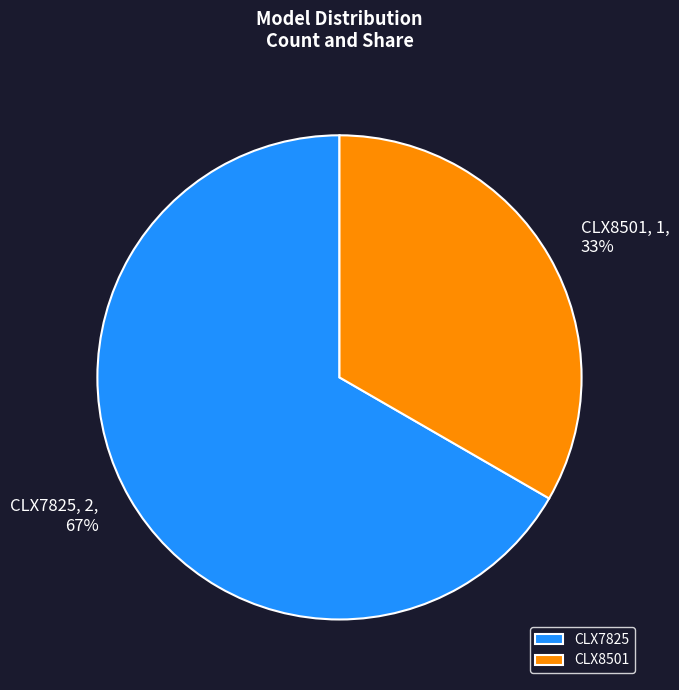

What is the smallest slice in the pie chart?

CLX8501